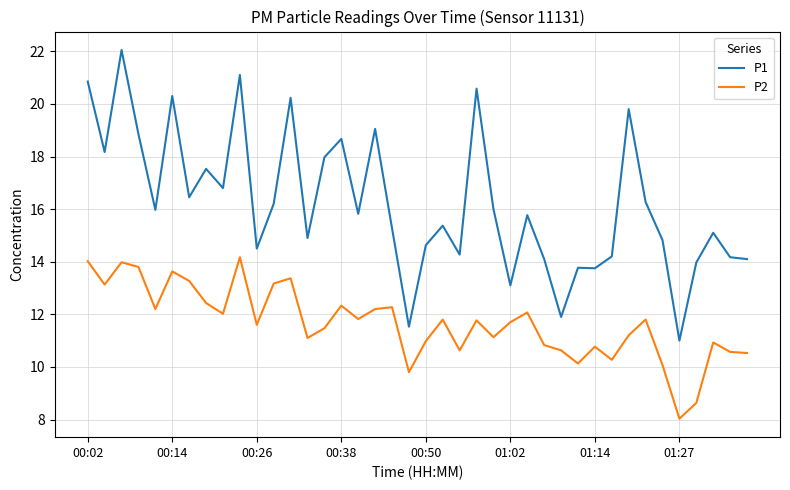

Rank the series by their maximum value, from highest to lowest.

P1, P2